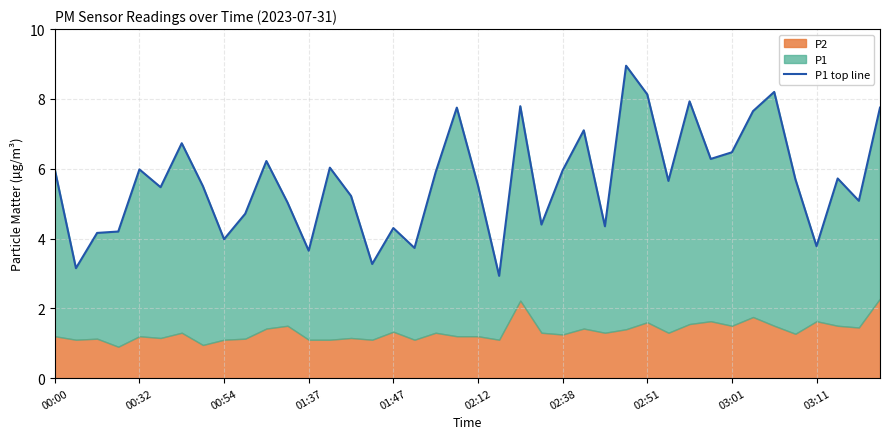

What is the smallest value displayed?

2.9